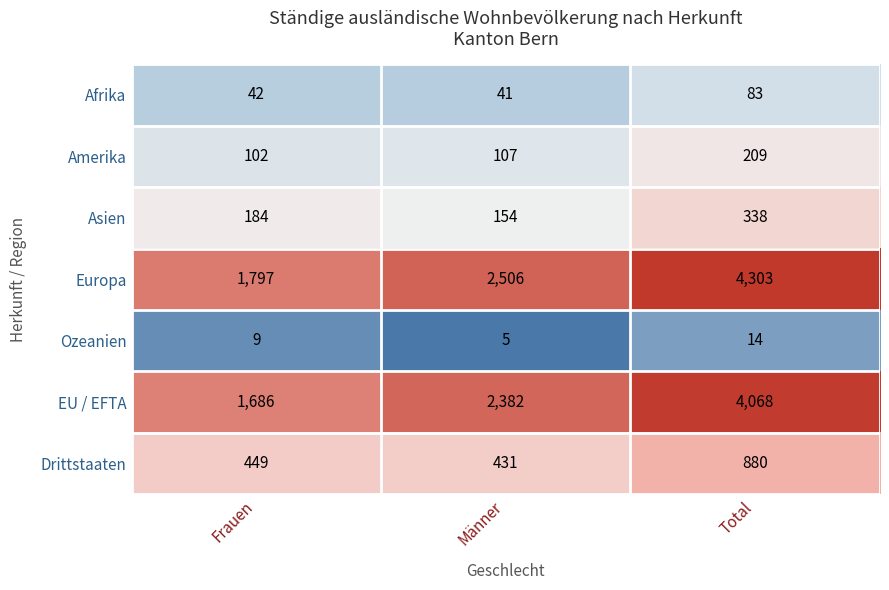

Which label corresponds to the smallest value in the chart?

Männer